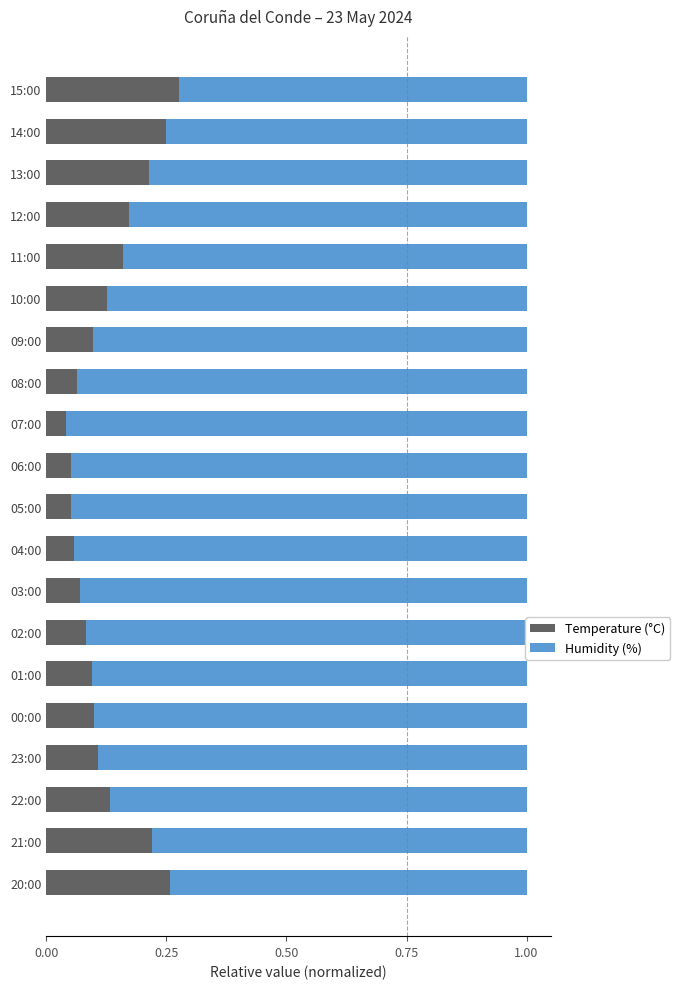

The value of Temperature (°C) at 23:00 is 0.0. True or false?

False